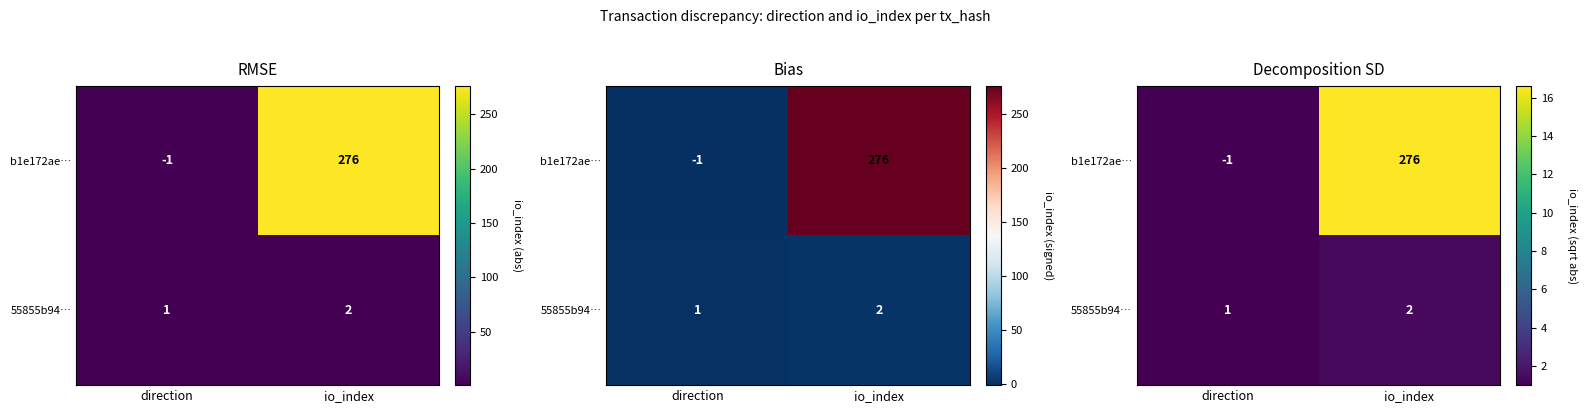

Rank the series by their maximum value, from lowest to highest.

55855b94…, b1e172ae…